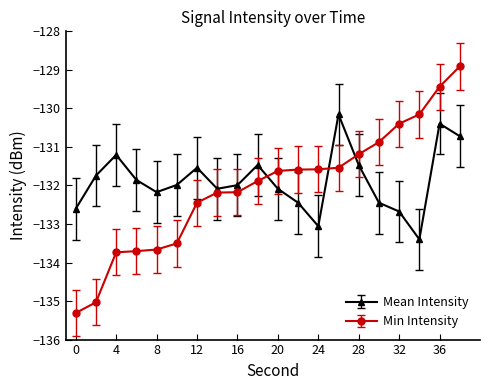

True or false: Min Intensity and Mean Intensity cross at least once.

True